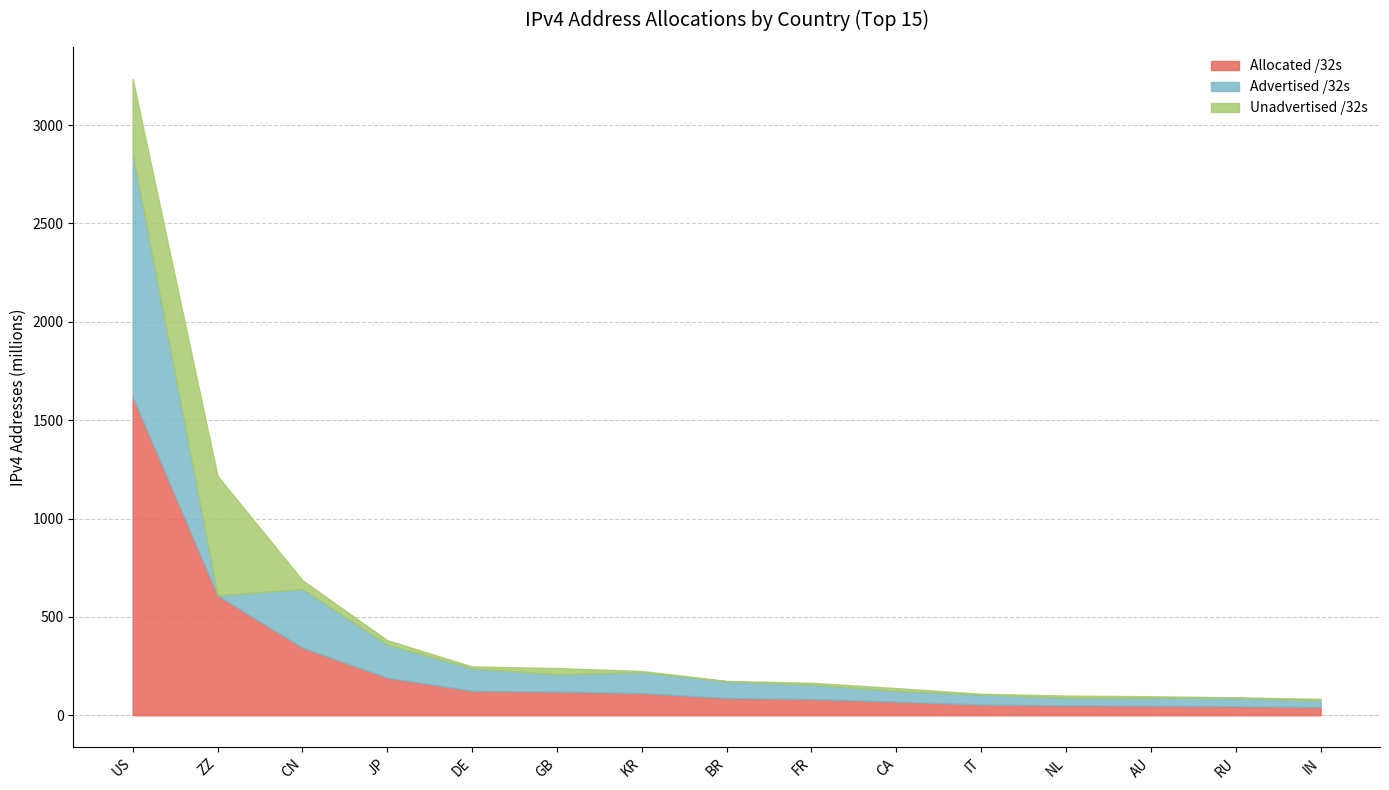

Which category has the highest value in the Allocated /32s series?

US